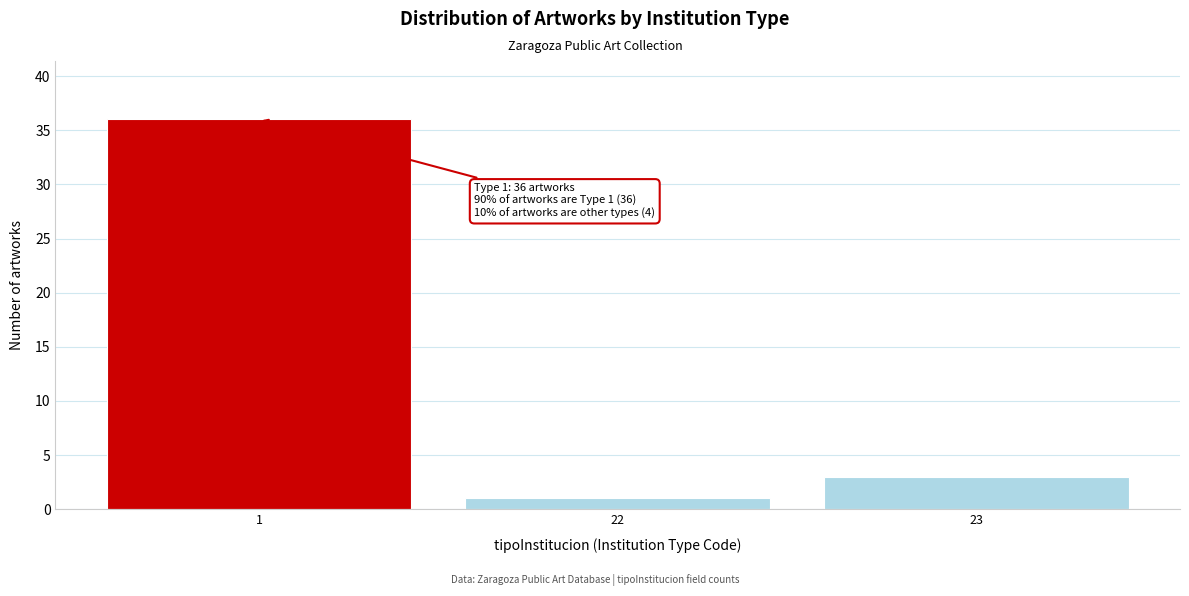

Reading left to right, transcribe all the data shown in this chart.

36	1	3